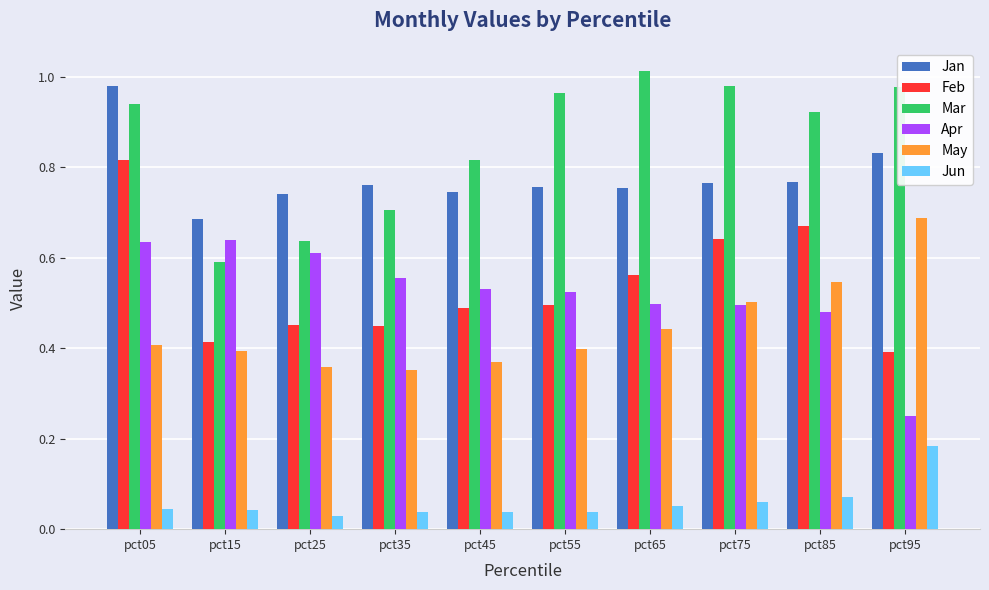

Is the value of May at pct15 greater than the value of Feb at pct05?

No